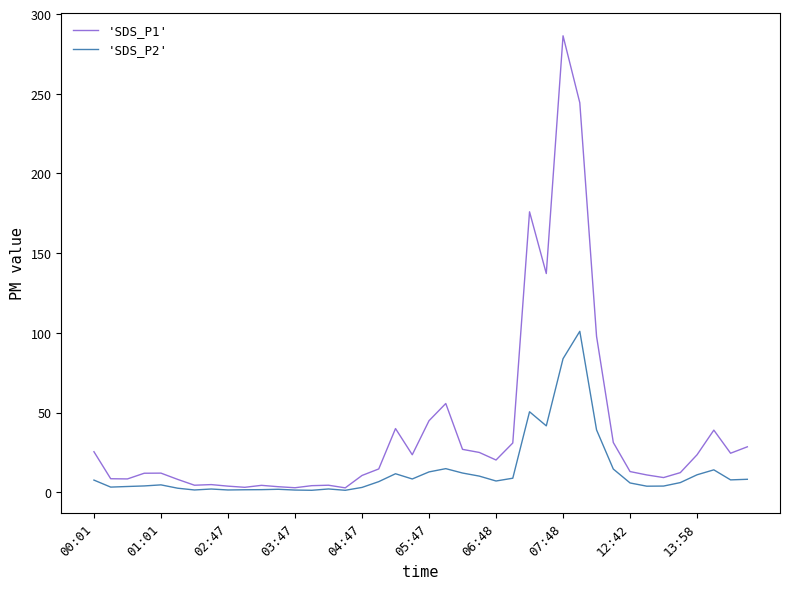

List the series in order of their overall mean, lowest first.

'SDS_P2', 'SDS_P1'